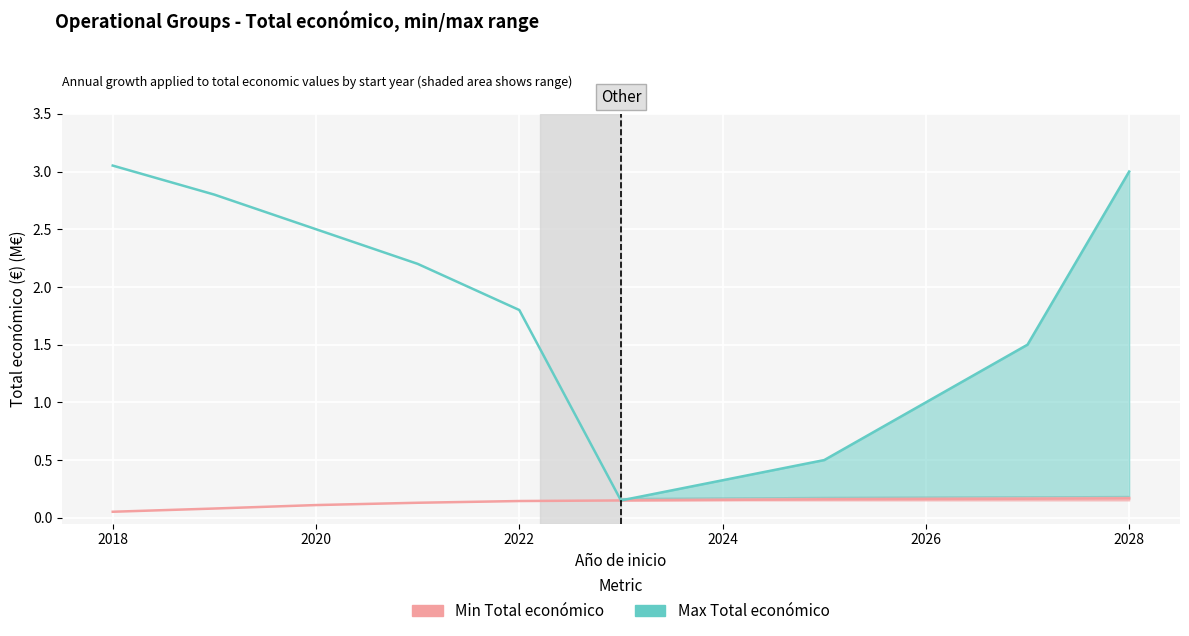

What is the value of the Max Total económico point at the 3rd from the left?

2.5